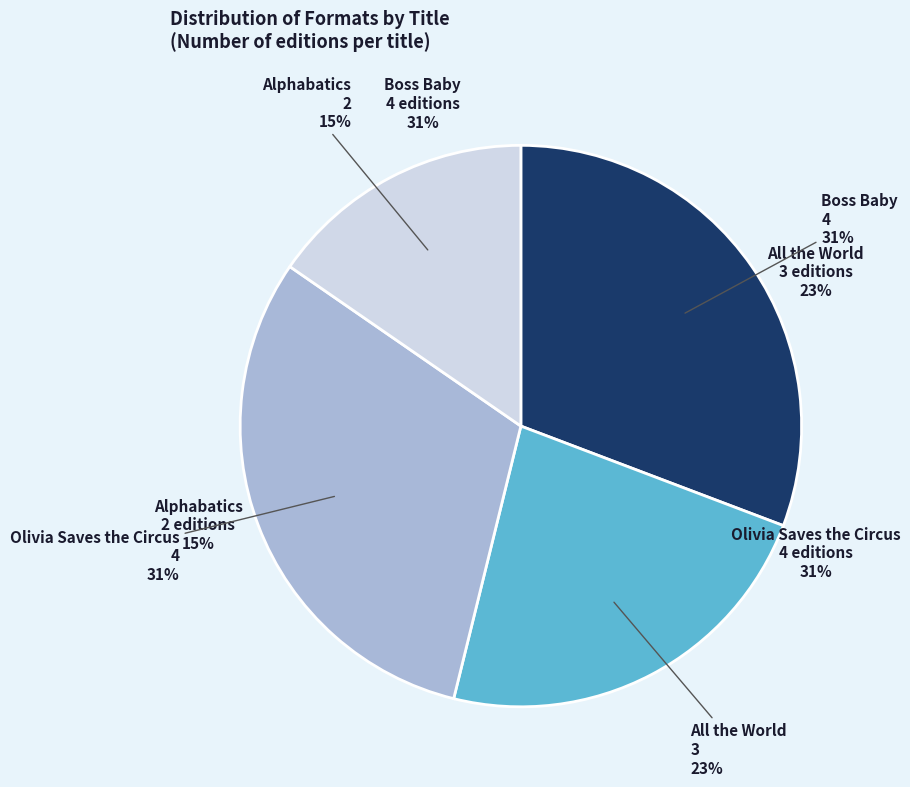

True or false: All the World accounts for 17% of the total.

False